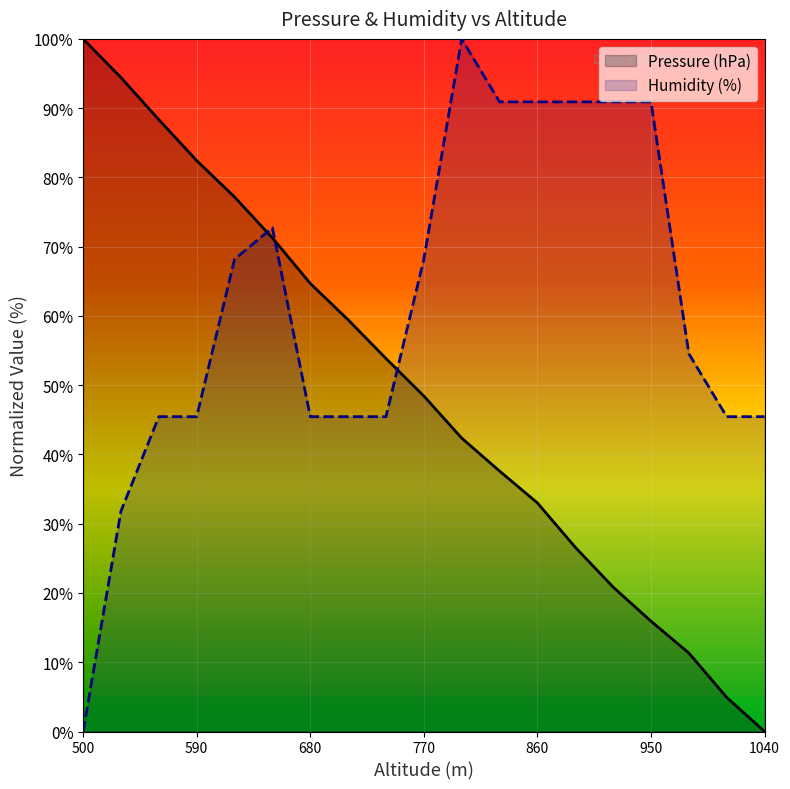

At which label does Pressure (hPa) first exceed 48?

500